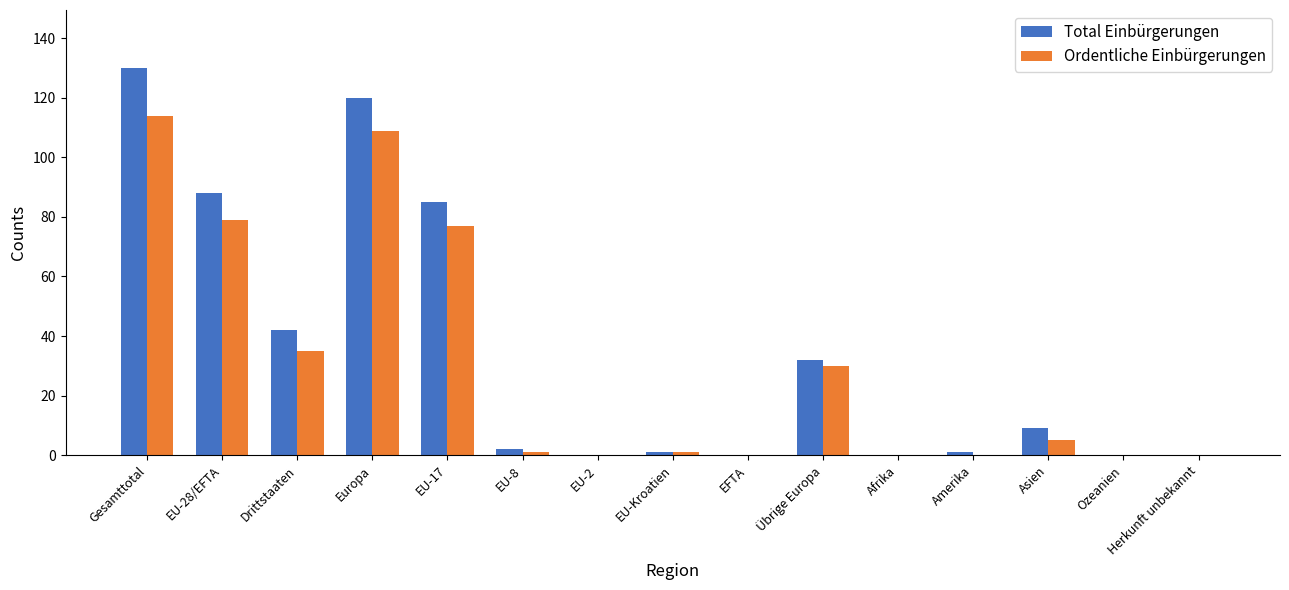

What is the difference between the Ordentliche Einbürgerungen values at Europa and Afrika?

109